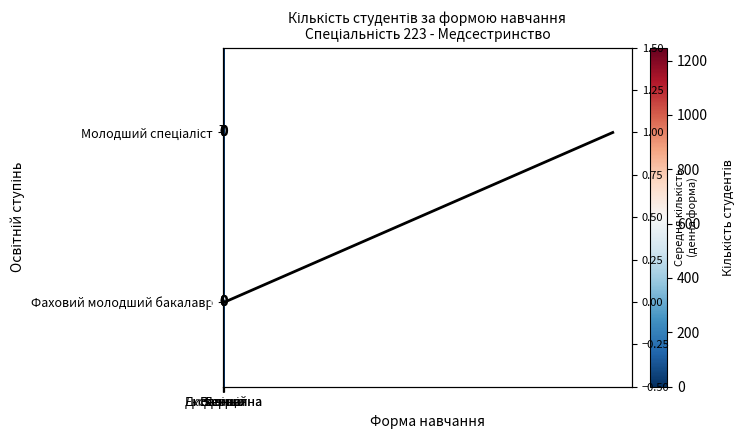

What is the spread (max minus min) of values at Денна?

1239